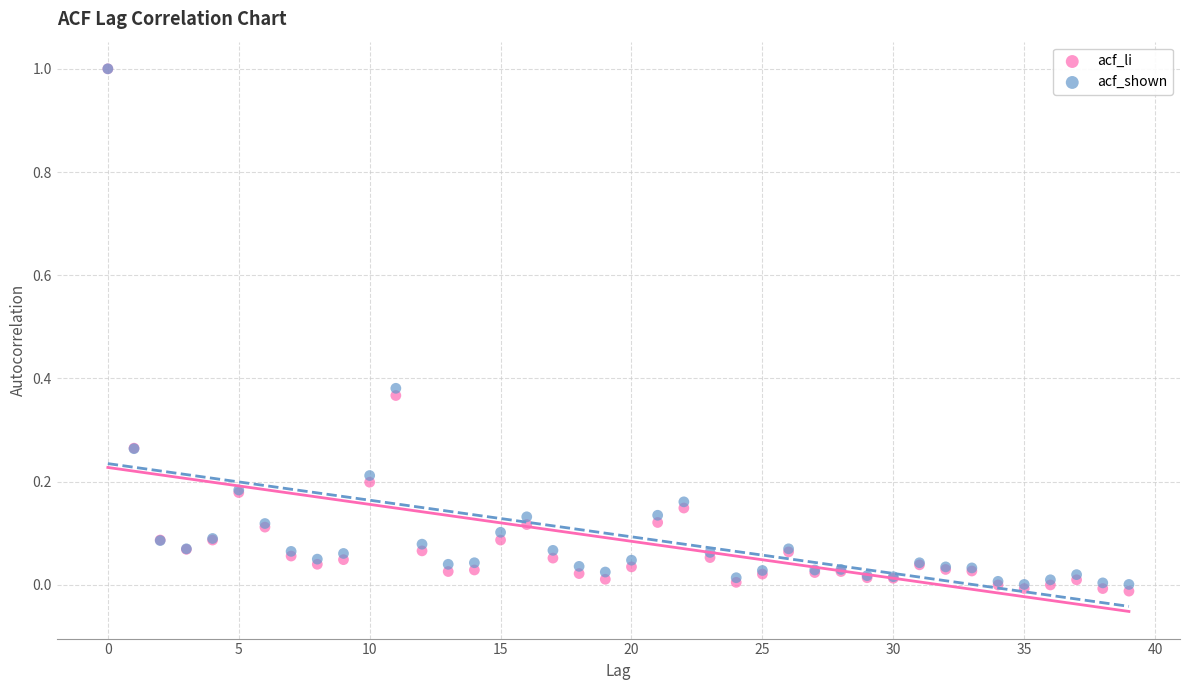

Which series has the largest Y range (max minus min)?

acf_li